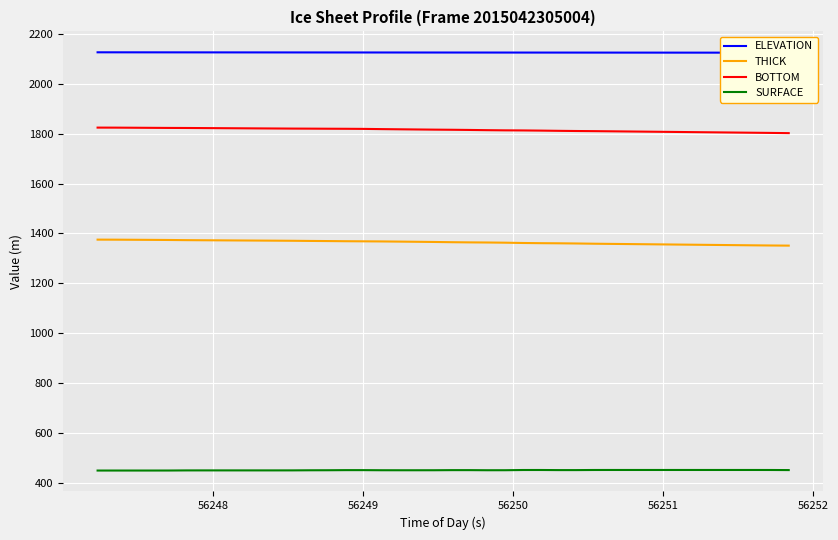

What is the lowest value of the SURFACE series?

449.2